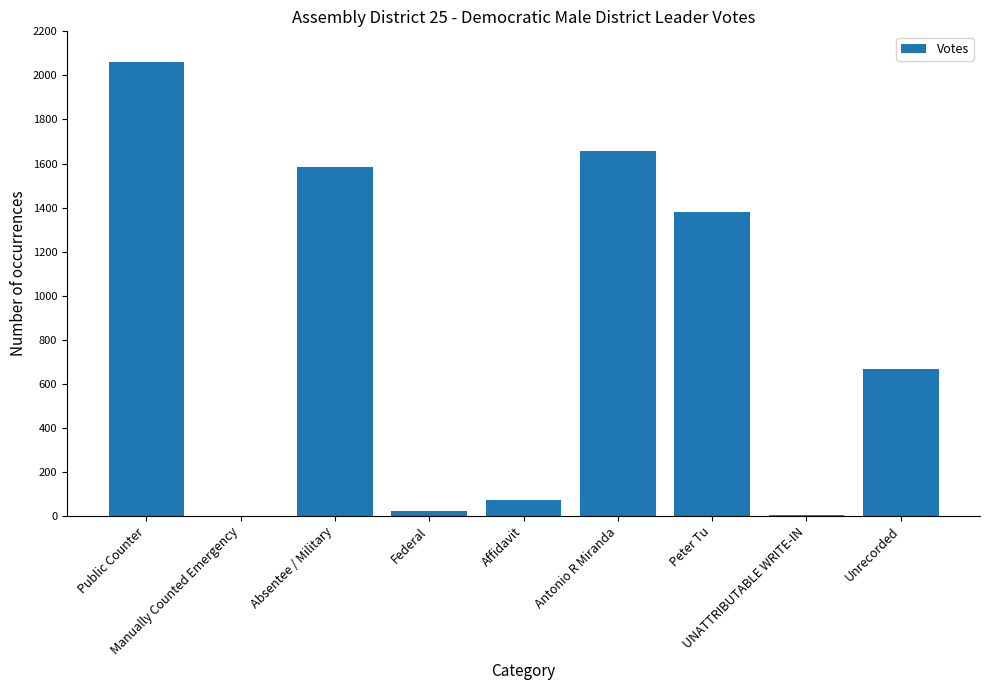

What is the maximum value shown in the chart?

2060